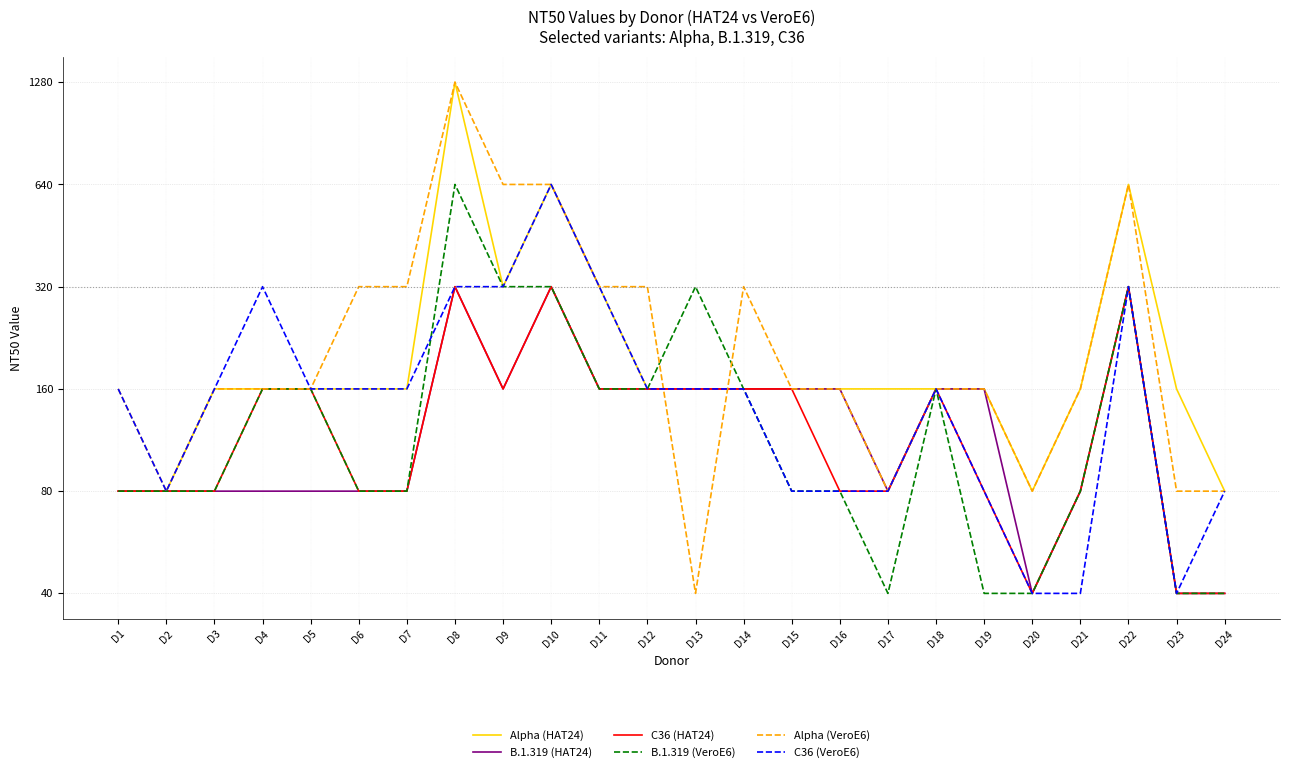

What is the difference between the Alpha (VeroE6) values at D17 and D21?

80